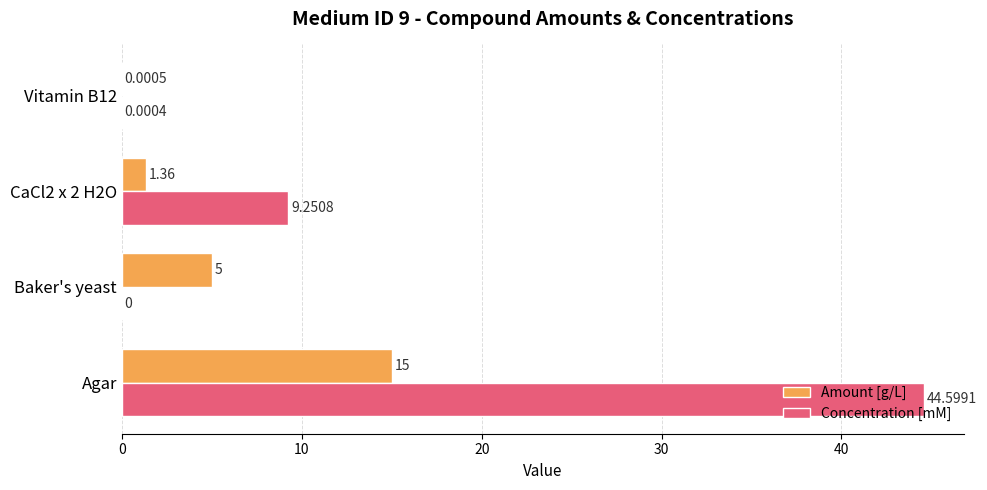

At which category does the chart reach its peak across all series?

Agar